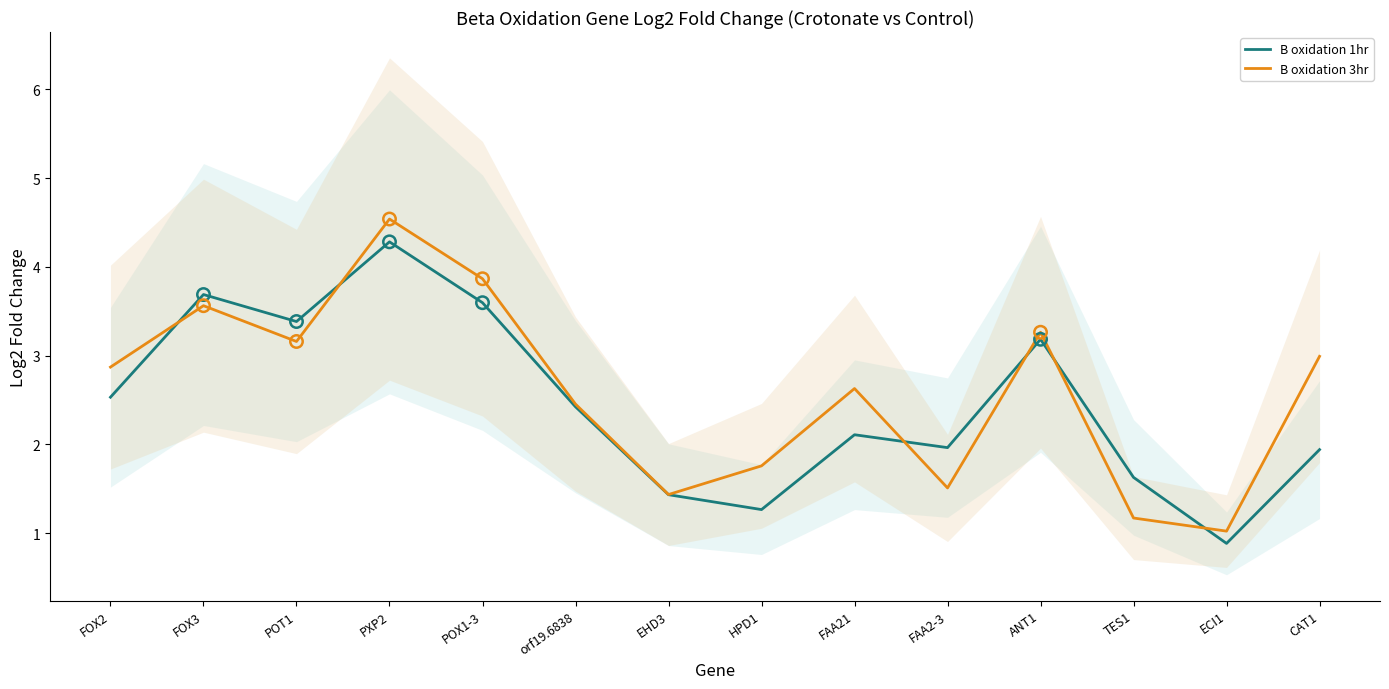

Is the value of B oxidation 1hr at FOX3 greater than the value of B oxidation 3hr at CAT1?

Yes